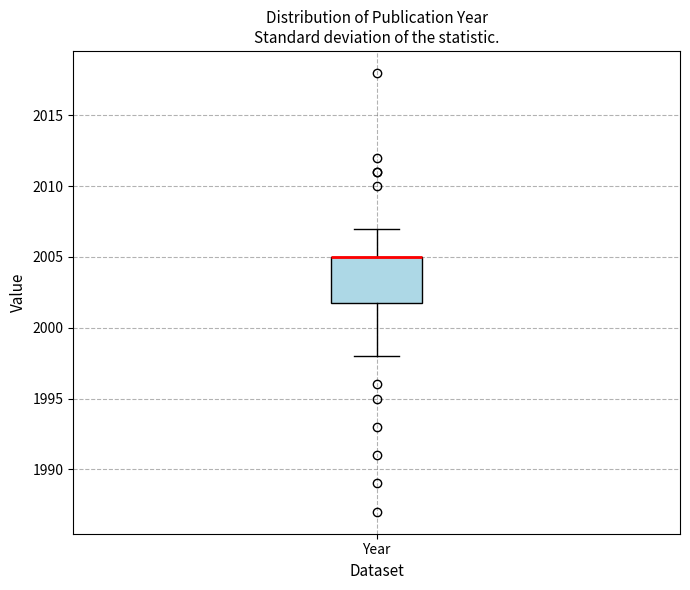

Read this box plot against the y-axis: the position of the median line, the range covered by the box, and the ends of both whiskers. The values are not printed on the chart, so give them approximately, as read against the axis.

median 2005 (drawn on the box's upper edge), box 2002 to 2005, whiskers 1998 to 2007